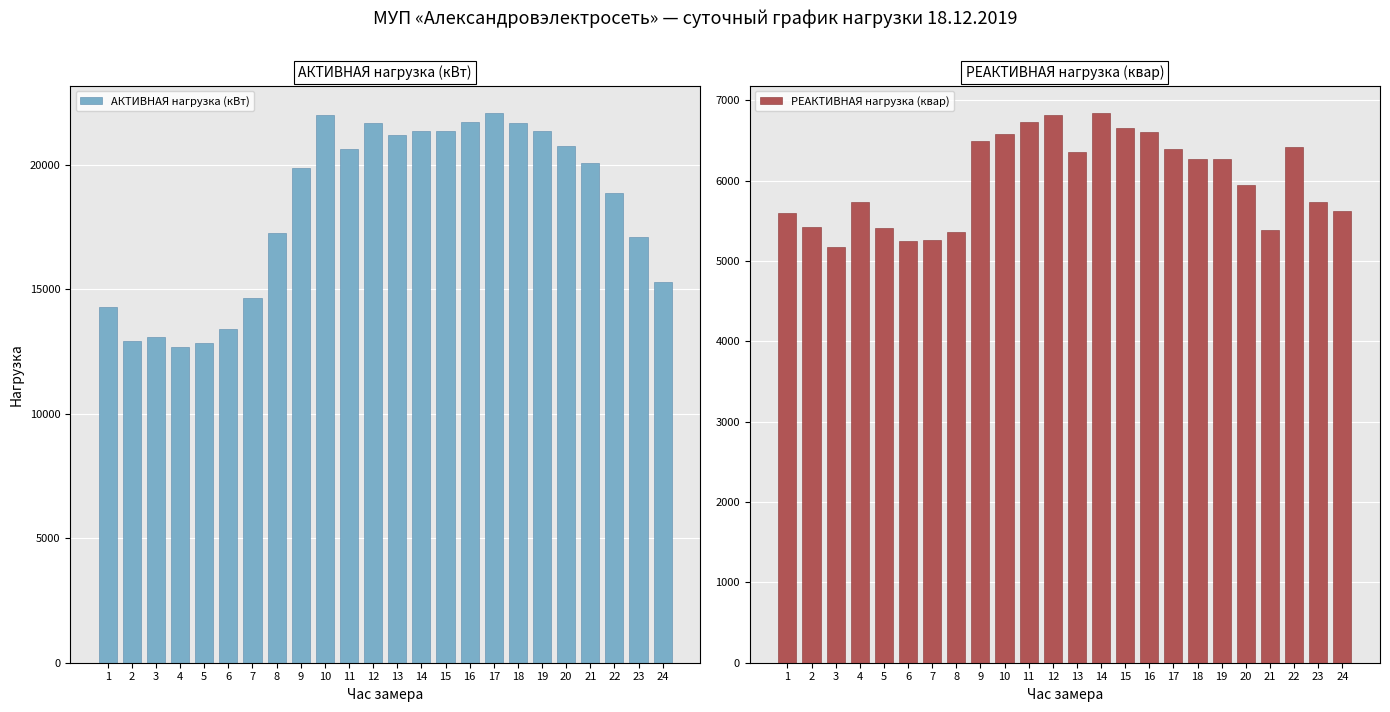

The value of РЕАКТИВНАЯ нагрузка (квар) at 3 is 5176.8. True or false?

True